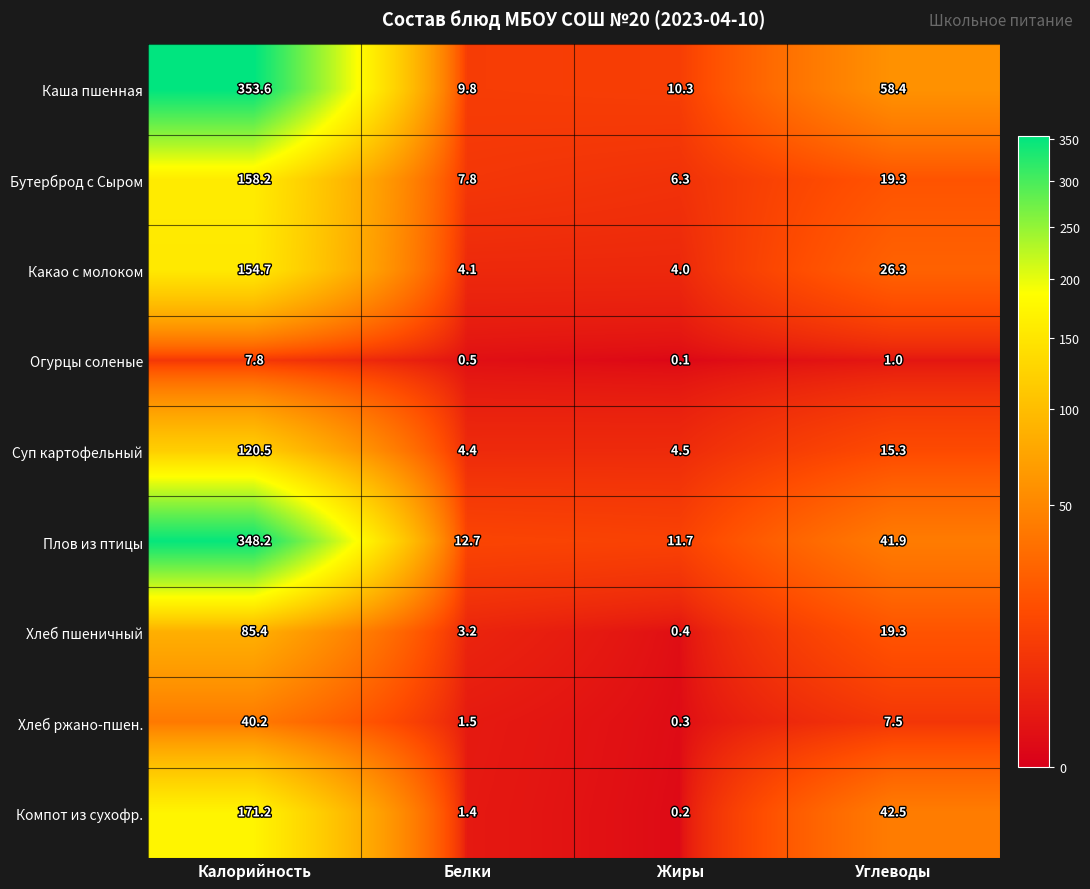

Rank the series at Жиры from highest to lowest value.

Плов из птицы, Каша пшенная, Бутерброд с Сыром, Суп картофельный, Какао с молоком, Хлеб пшеничный, Хлеб ржано-пшен., Компот из сухофр., Огурцы соленые